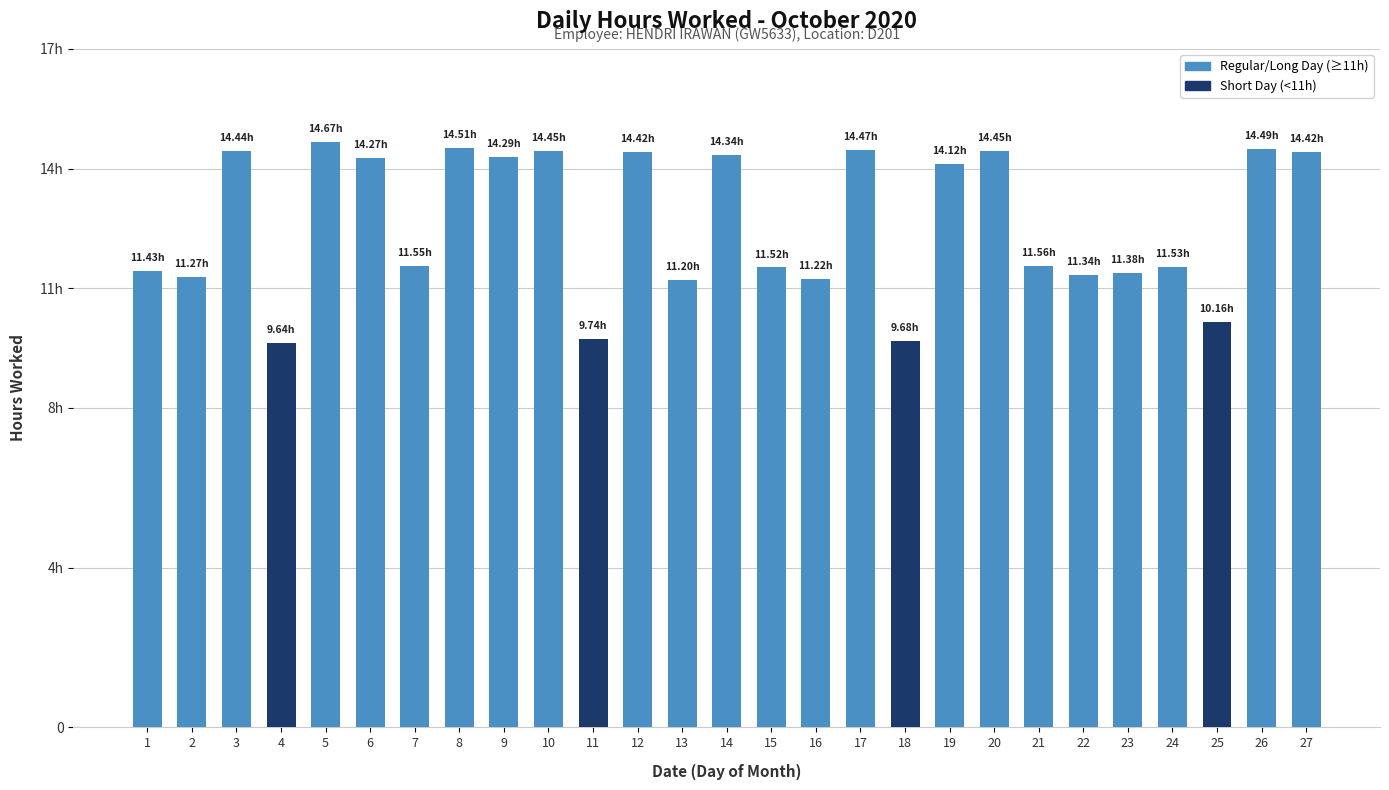

Rank the categories by value from lowest to highest.

4, 18, 11, 25, 13, 16, 2, 22, 23, 1, 15, 24, 7, 21, 19, 6, 9, 14, 12, 27, 3, 10, 20, 17, 26, 8, 5